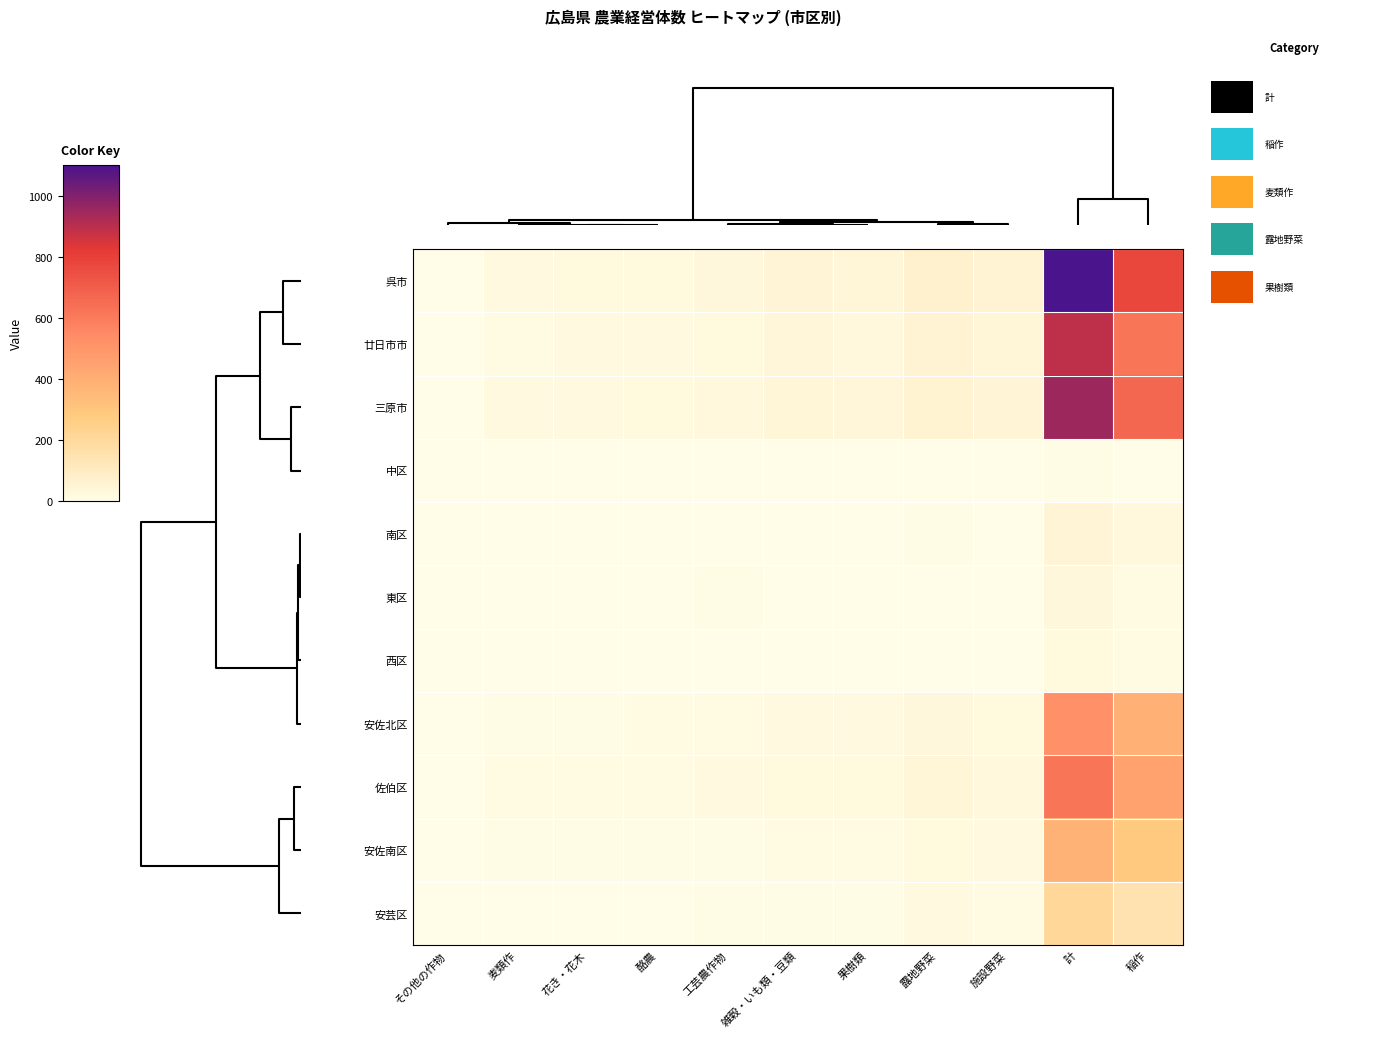

Which series has the largest total across all categories?

呉市